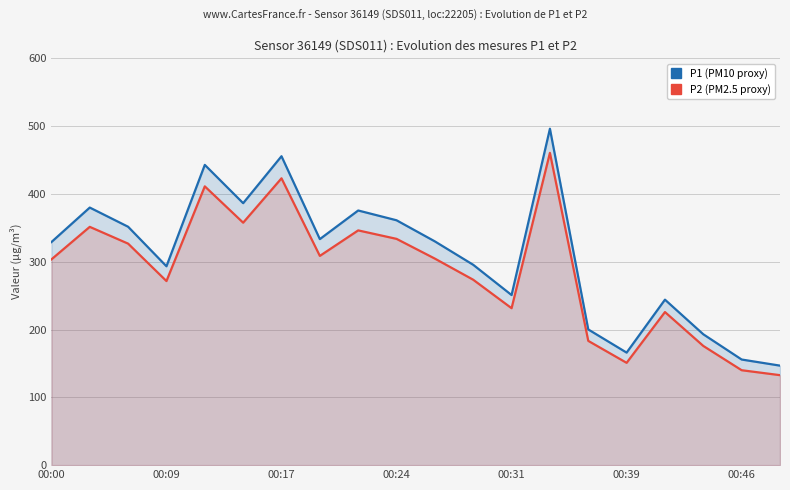

What is the minimum value for P2?

132.7